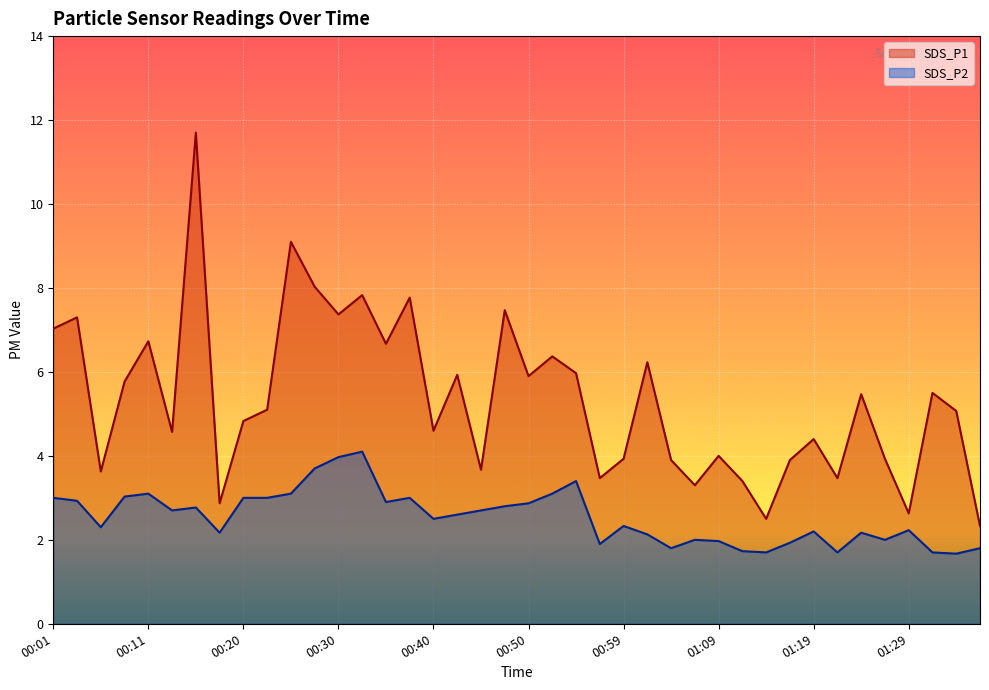

What is the difference between the maximum and minimum values in the SDS_P2 series?

2.4